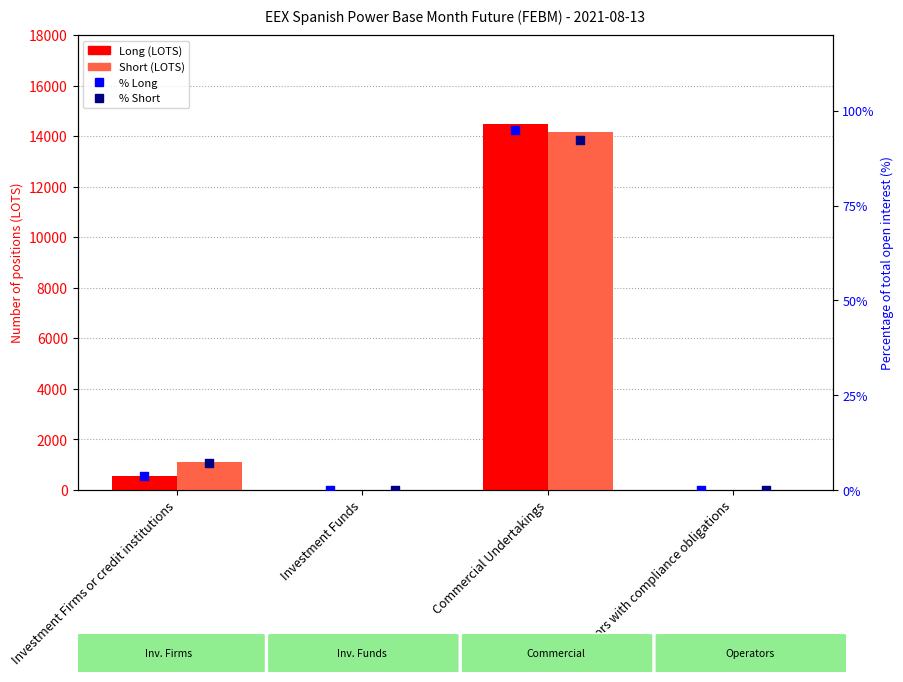

Which series reaches the maximum Y coordinate?

Long